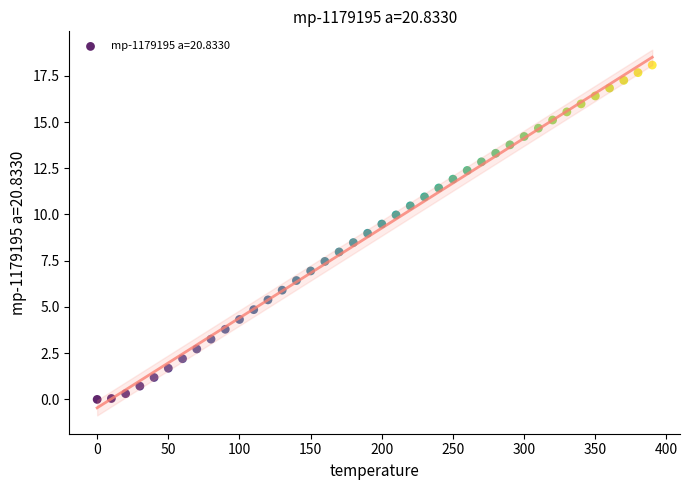

What is the range of Y values (max minus min)?

18.1